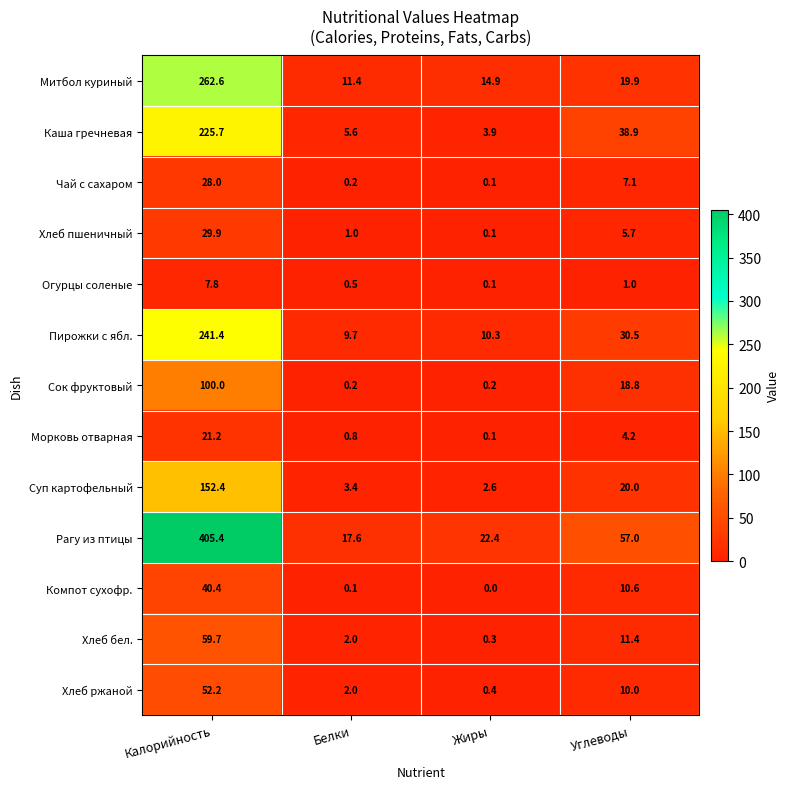

What is the difference between the maximum and minimum values in the Митбол куриный series?

251.2